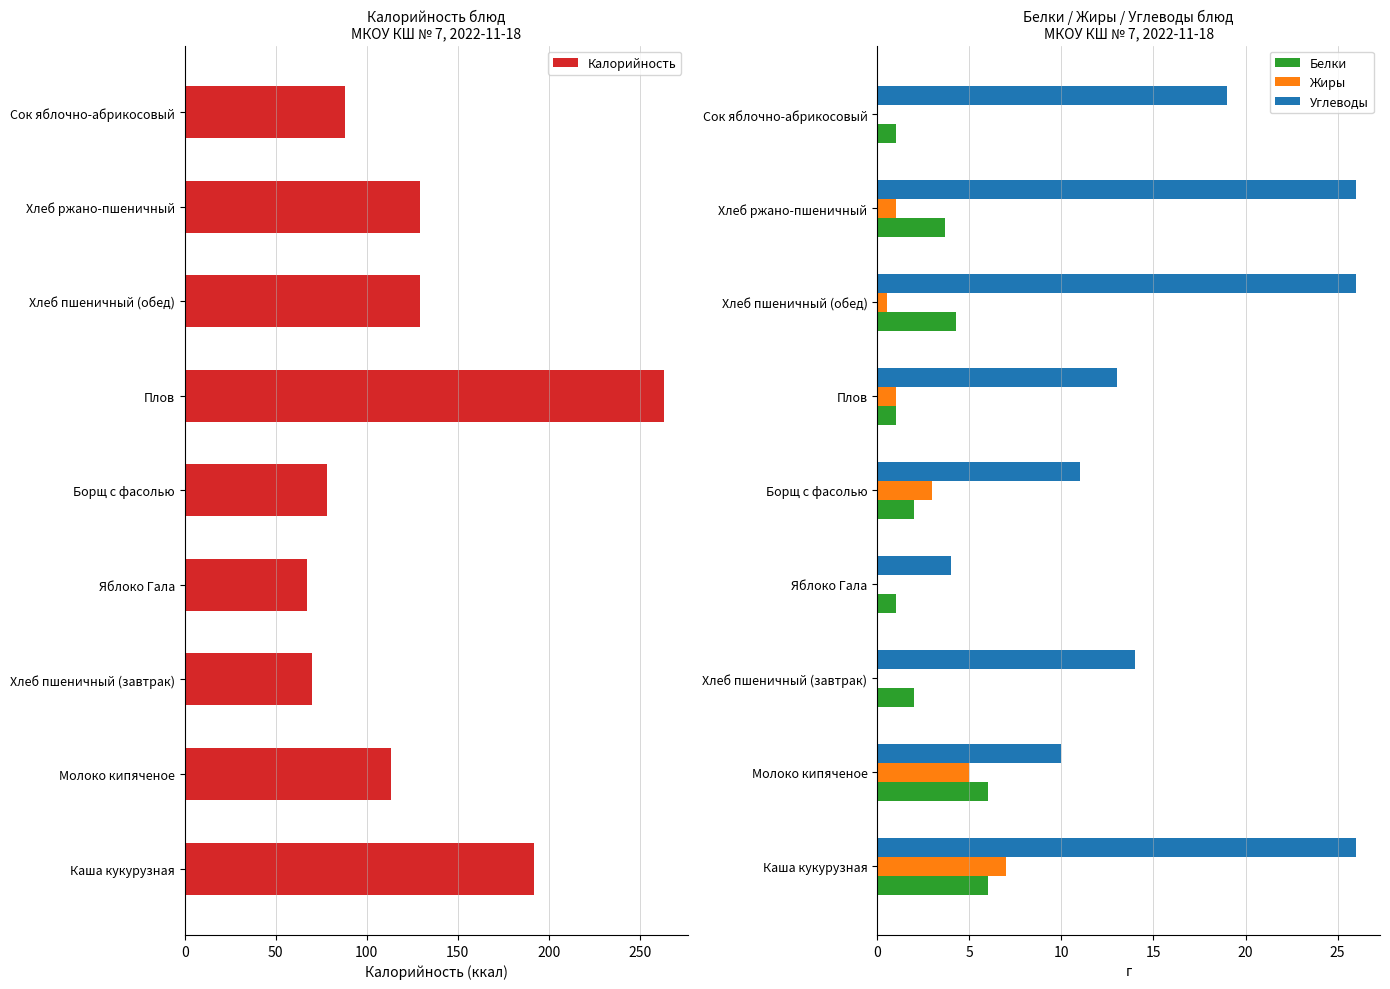

What are all the series names shown in the legend?

Калорийность, Белки, Жиры, Углеводы